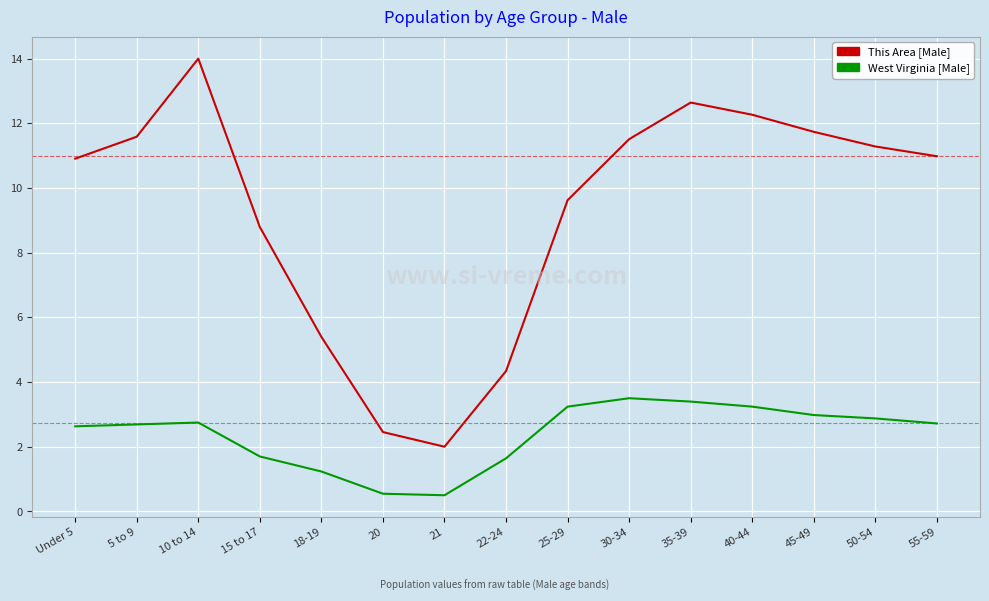

Which label corresponds to the largest value in the chart?

10 to 14